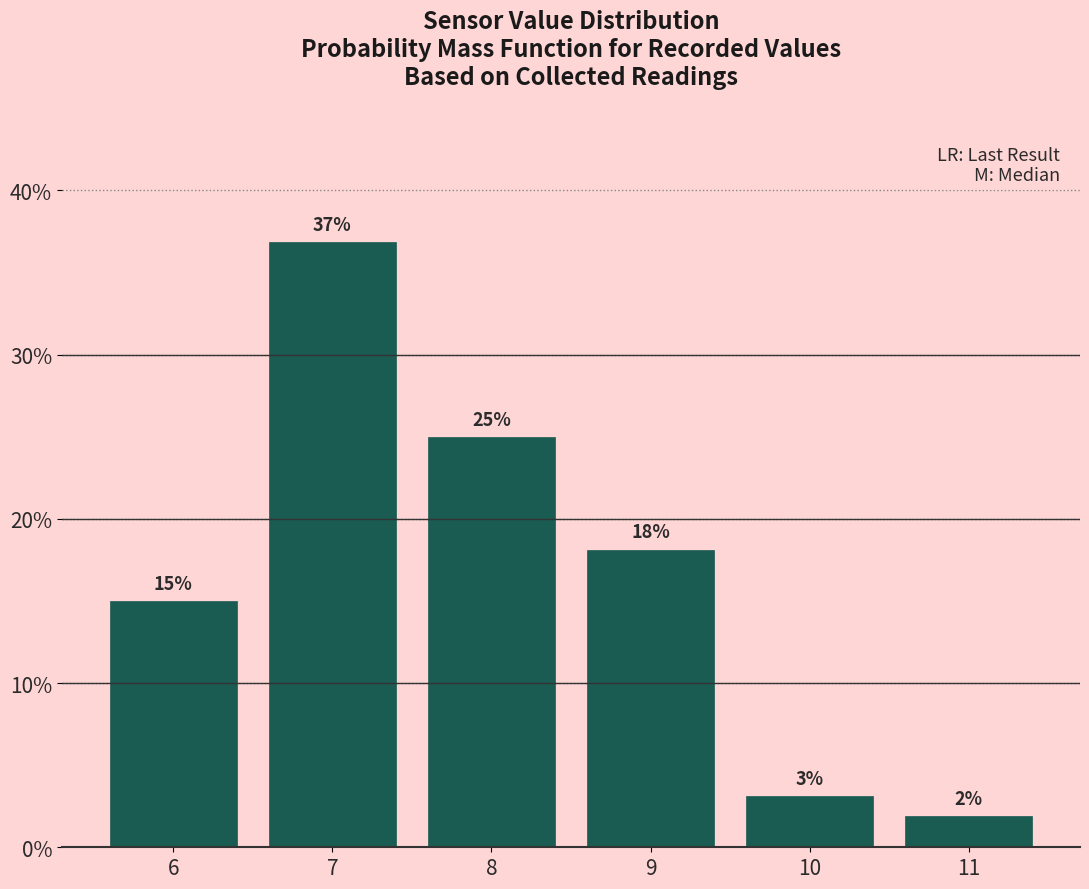

The value at 7 is 23.6. True or false?

False